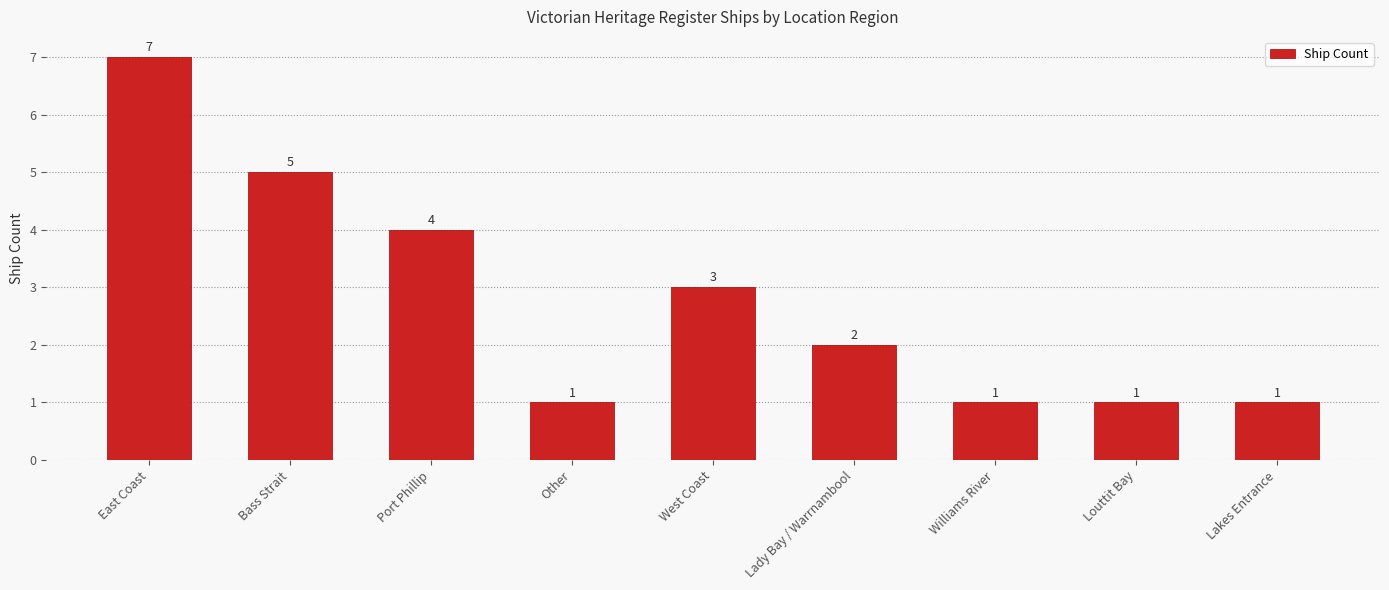

How many data points does each series have?

9